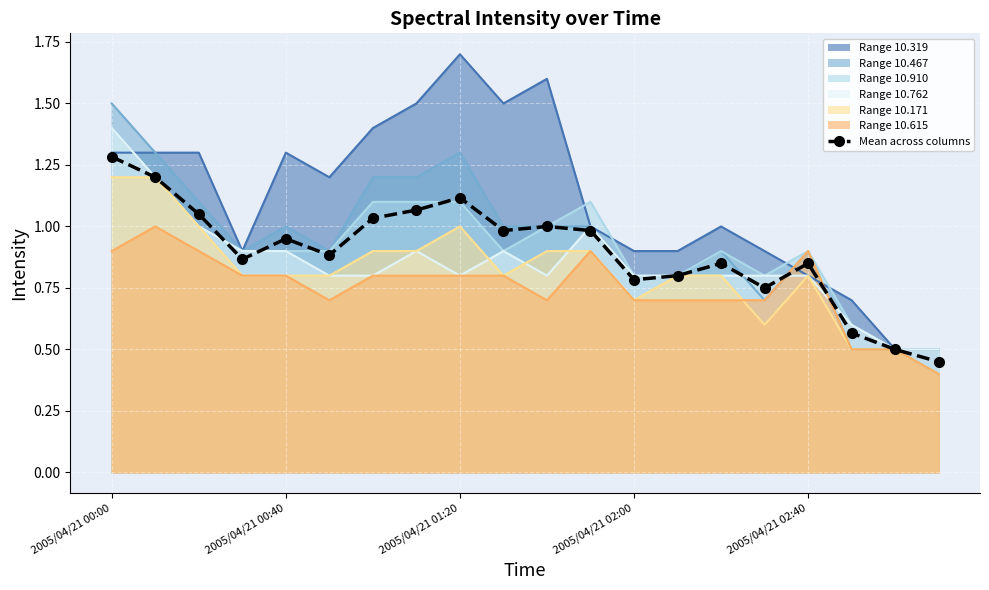

What is the maximum value shown in the chart?

1.3